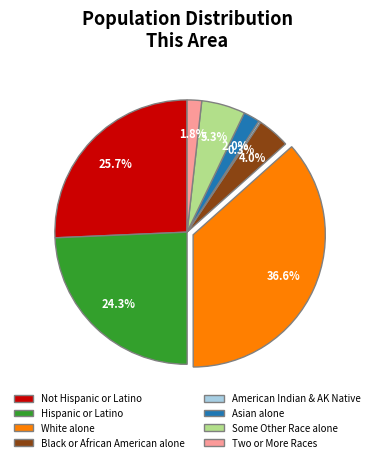

The White alone slice represents 37% of the pie. True or false?

True